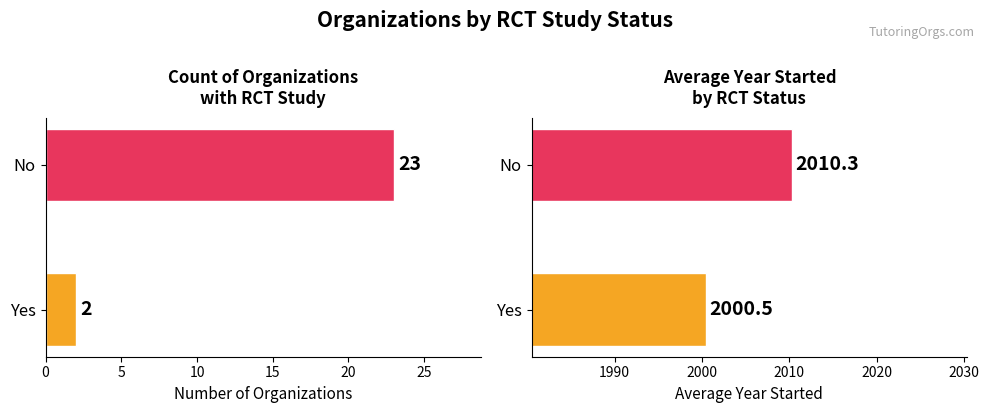

How many data points does each series have?

2